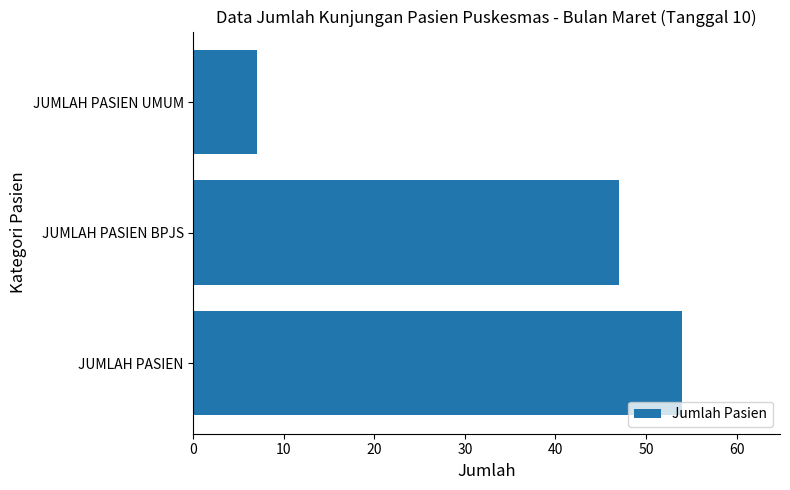

Reading bottom to top, what are all the values shown in this chart?

54	47	7